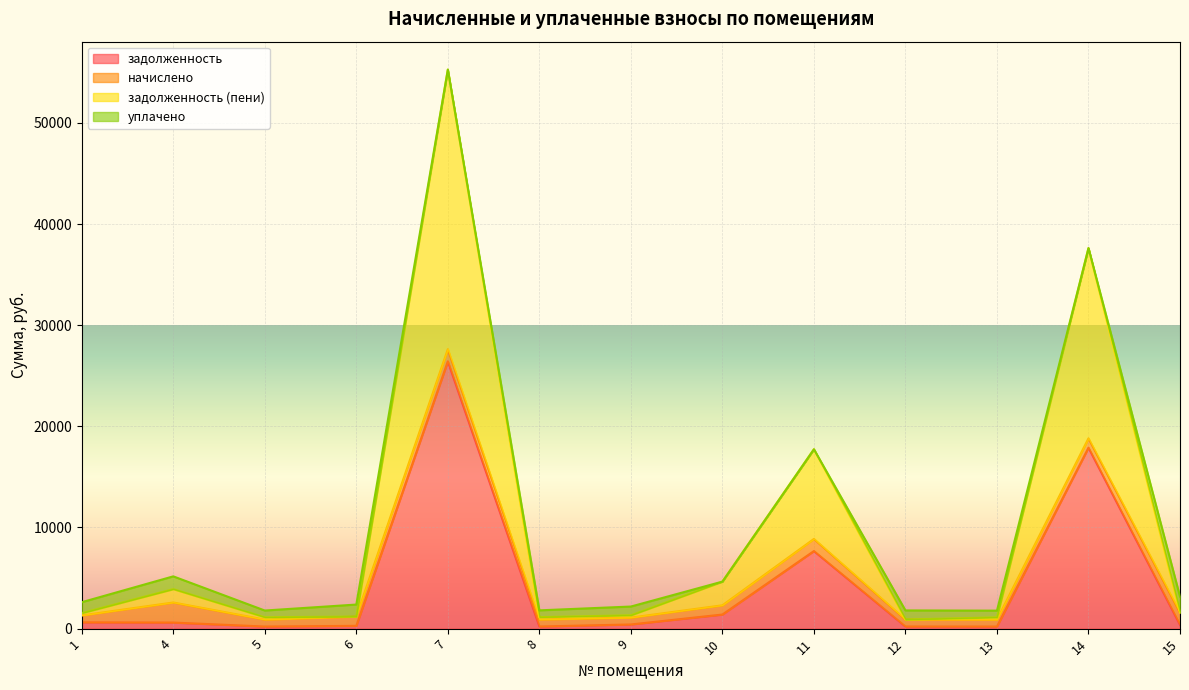

At which category is the sum across all series the highest?

7